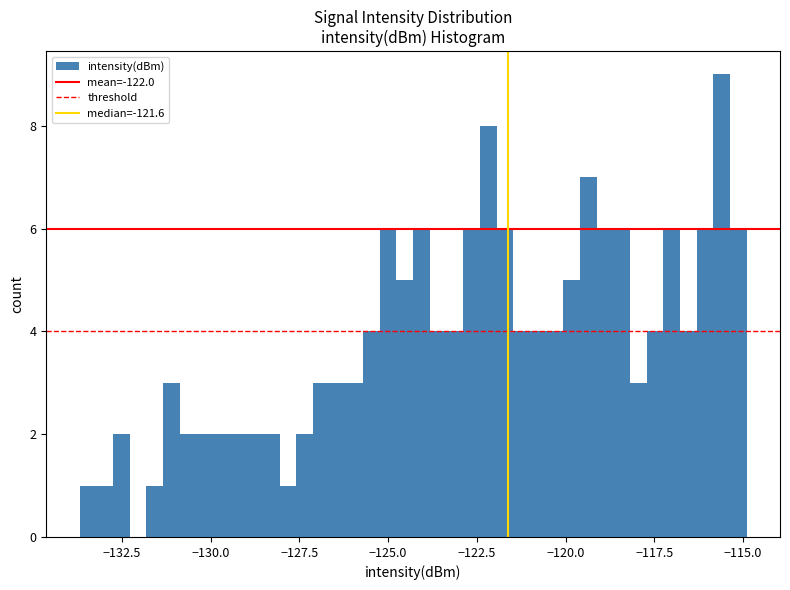

Around what value on the x-axis is the tallest bar? Give the approximate position of its centre, as read against the axis.

-115.5